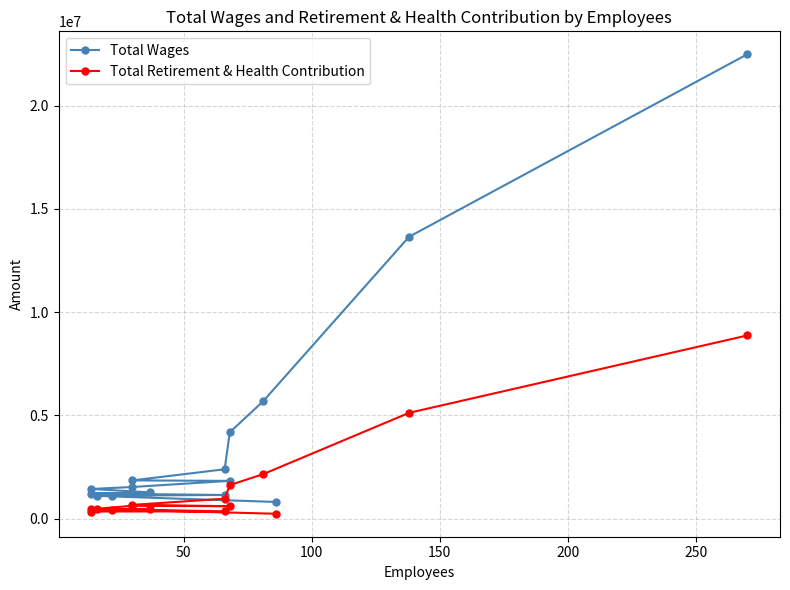

How many data points in Total Wages are above 1532431?

7